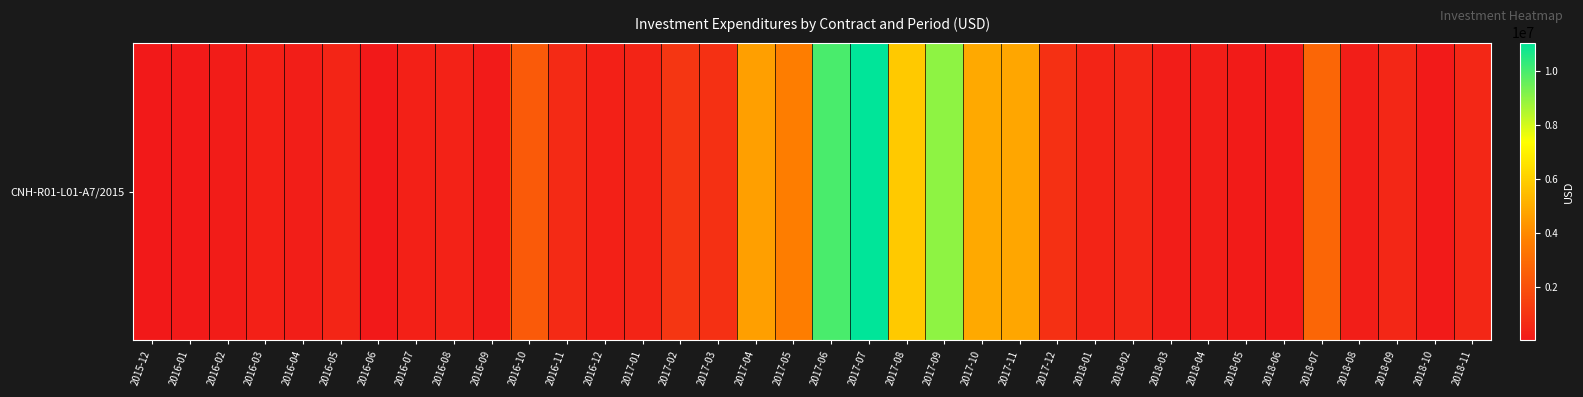

What is the sum of all values?

67727060.9